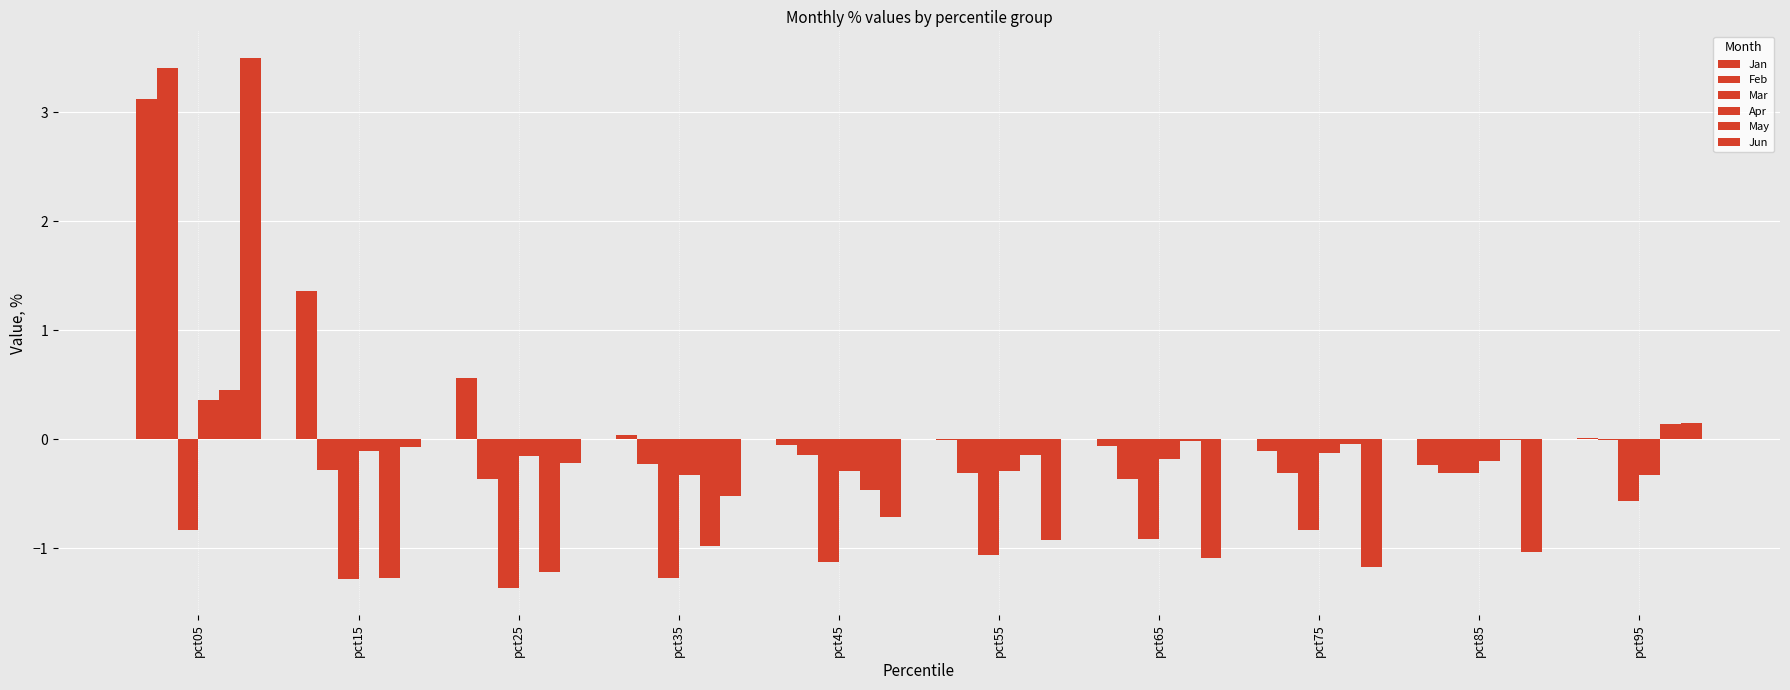

What is the value of the Jun bar at the 4th from the left?

-0.5